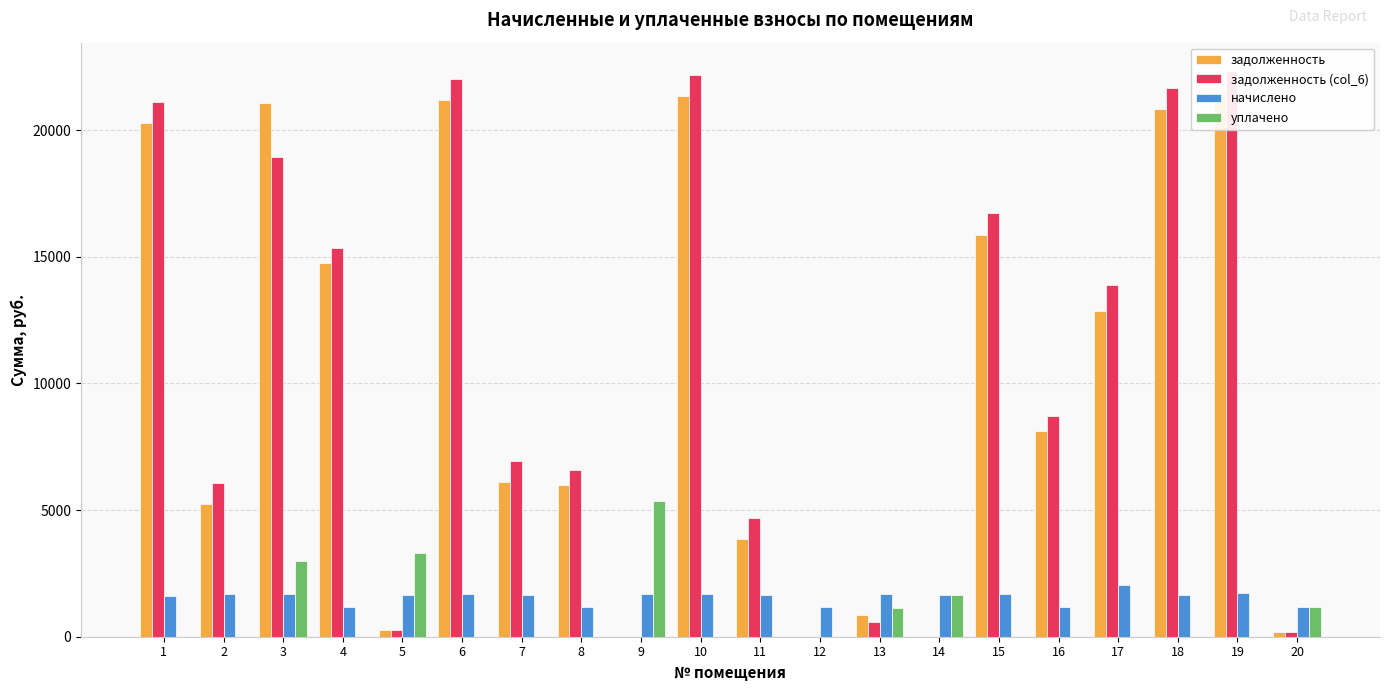

Is it true that уплачено equals 5343.8 at 3?

False